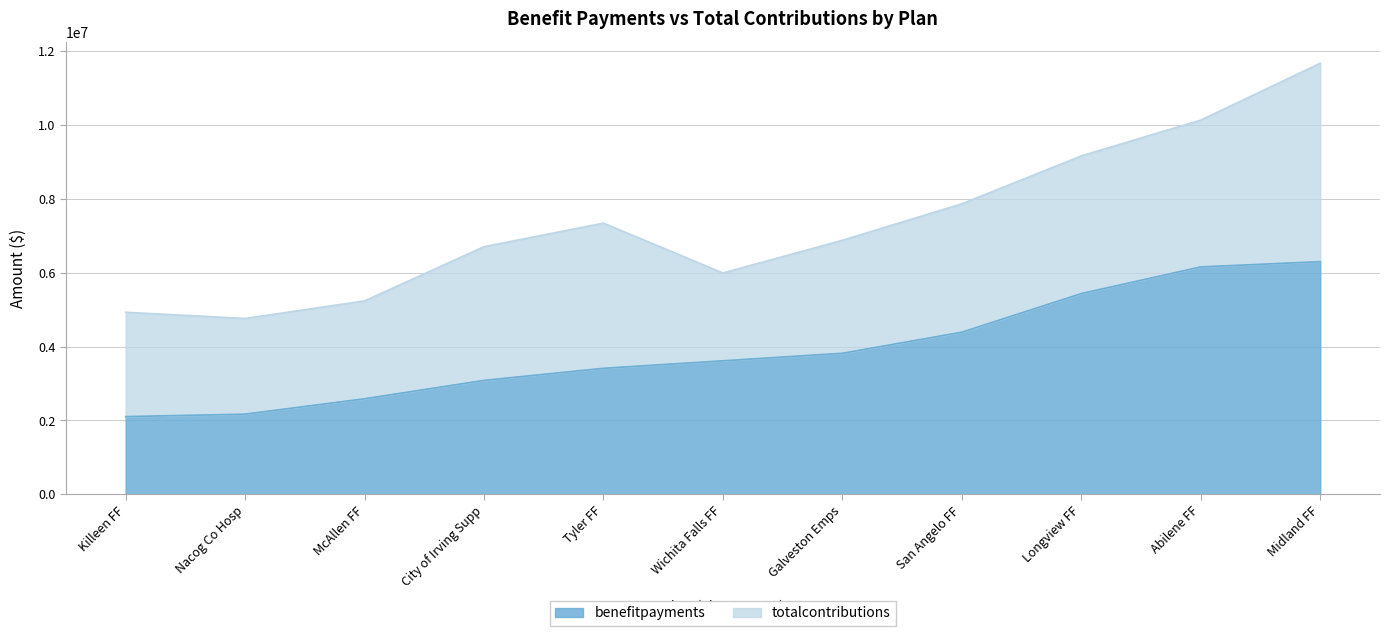

True or false: the data shows 3616549 at Wichita Falls FF.

True